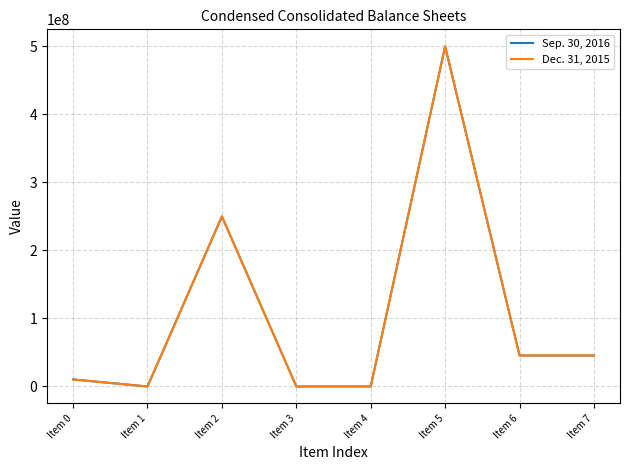

List the series in order of their overall mean, highest first.

Sep. 30, 2016, Dec. 31, 2015